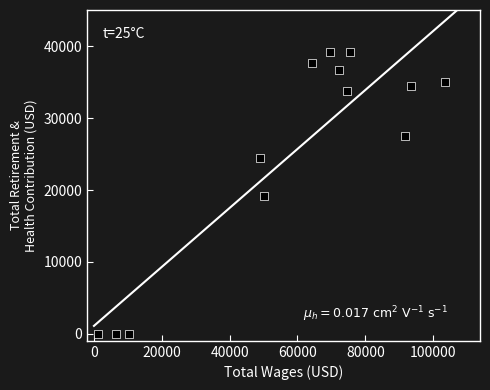

What is the range of Y values (max minus min)?

39186